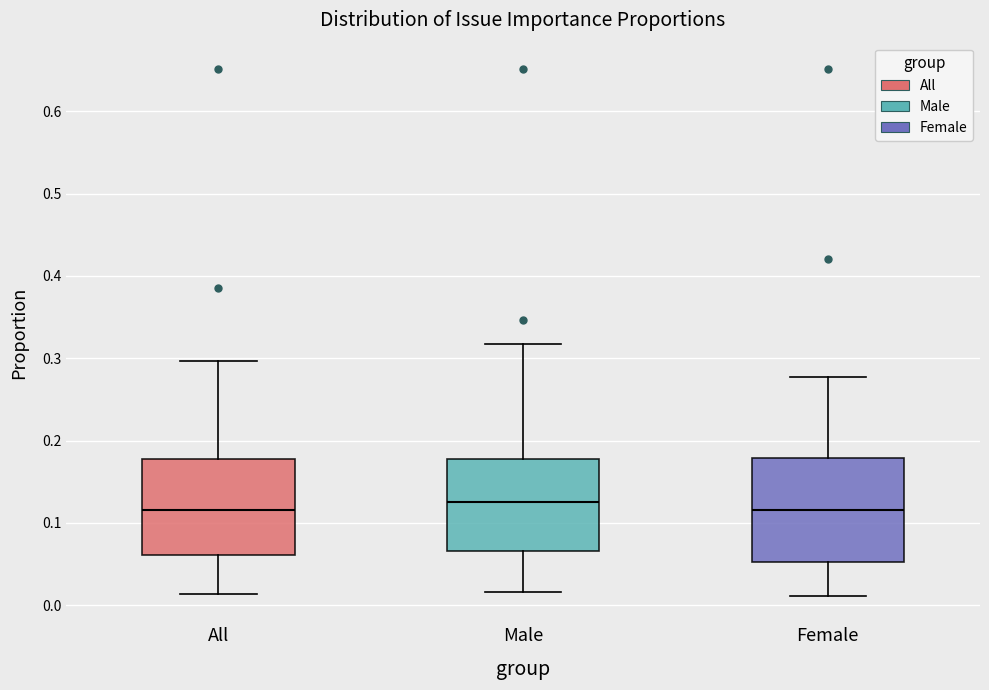

Reading left to right, transcribe this box plot: for each box, give where its median line is, the range the box spans, and where its two whiskers end, as read against the y-axis. The values are not printed on the chart, so give them approximately, as read against the axis.

All: median 0.12, box 0.06 to 0.18, whiskers 0.01 to 0.30
Male: median 0.12, box 0.07 to 0.18, whiskers 0.02 to 0.32
Female: median 0.12, box 0.05 to 0.18, whiskers 0.01 to 0.28